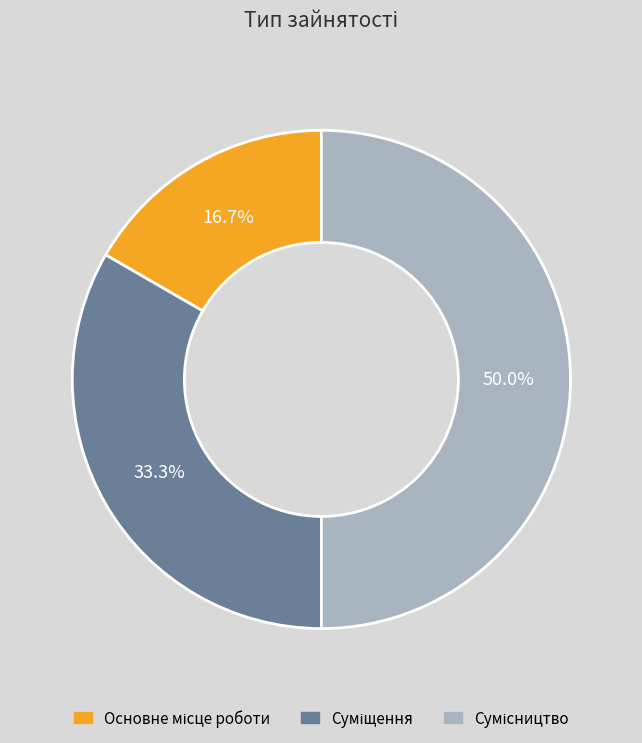

To the nearest percent, what is the average slice percentage?

33%